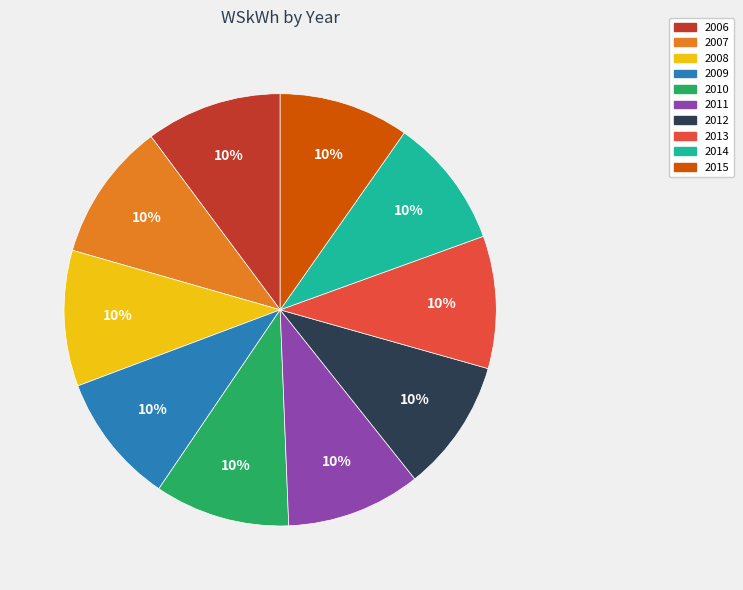

How many slices are in this pie chart?

10